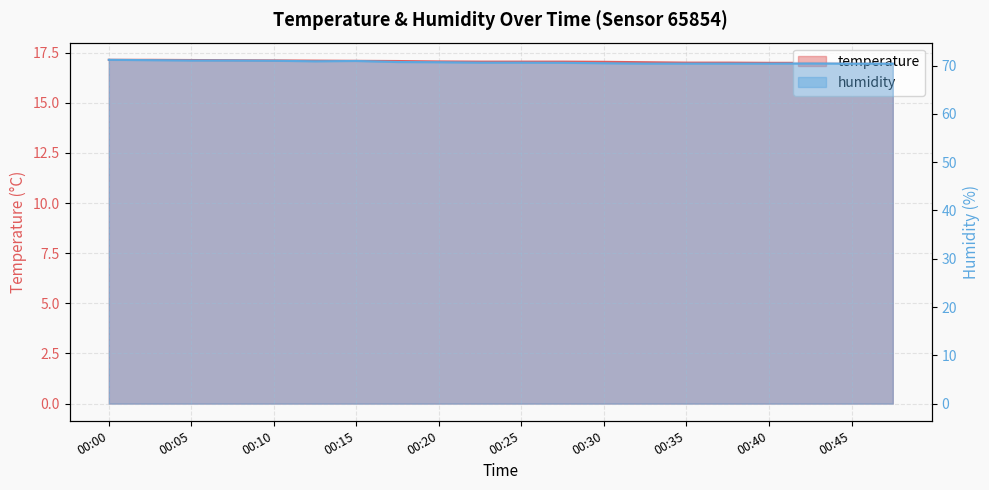

True or false: humidity and temperature intersect in this chart.

False